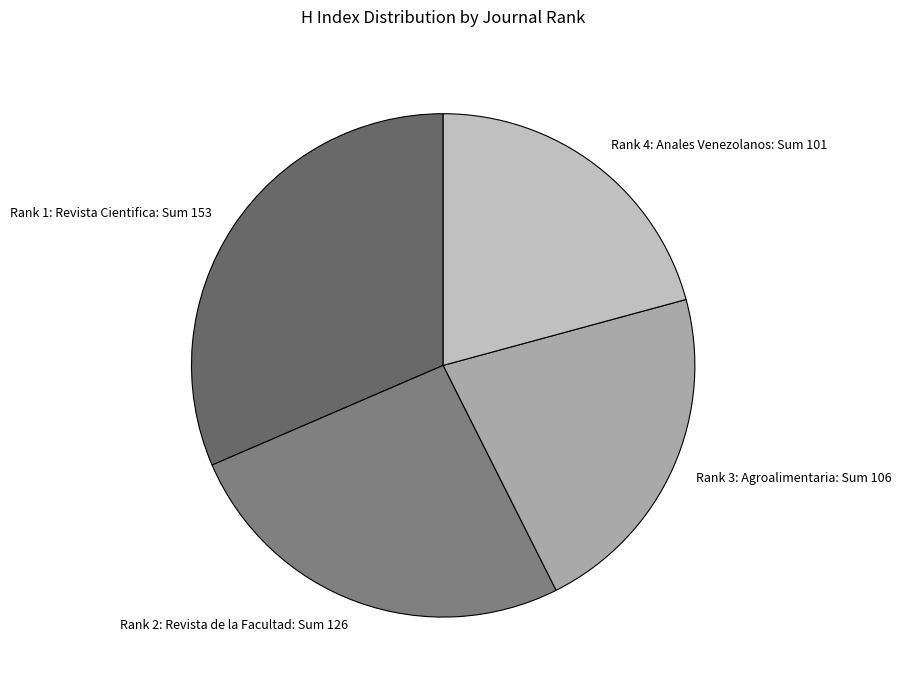

Is there any slice that represents more than half of the pie?

No